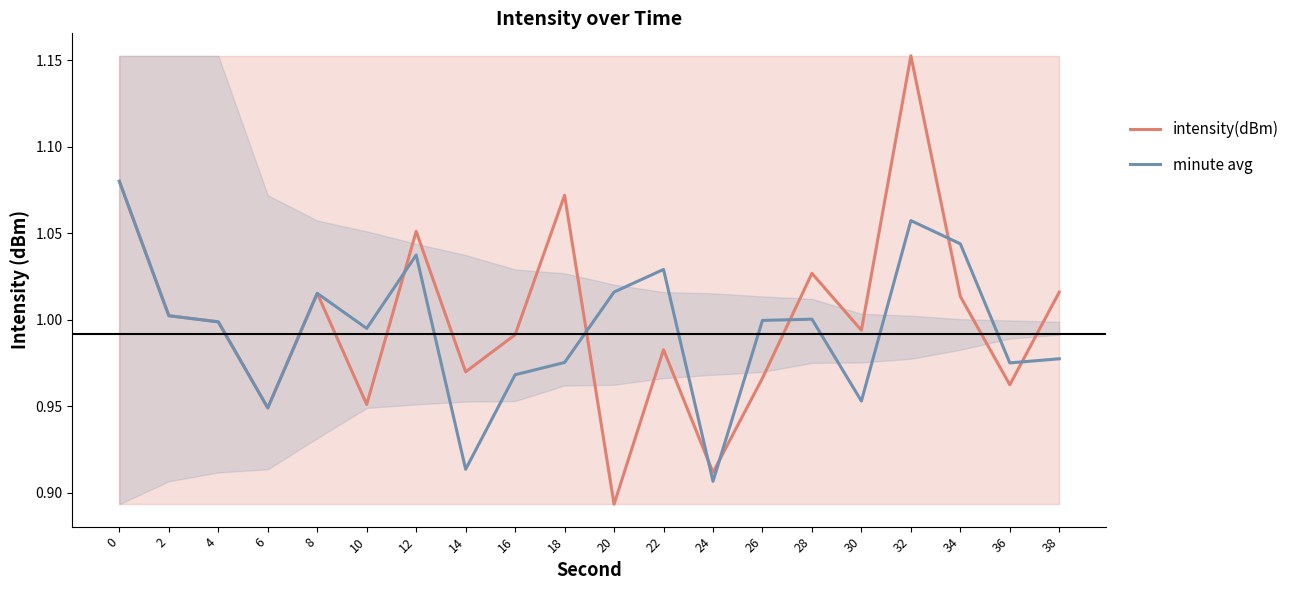

The value of intensity(dBm) at 30 is 1.0. True or false?

True